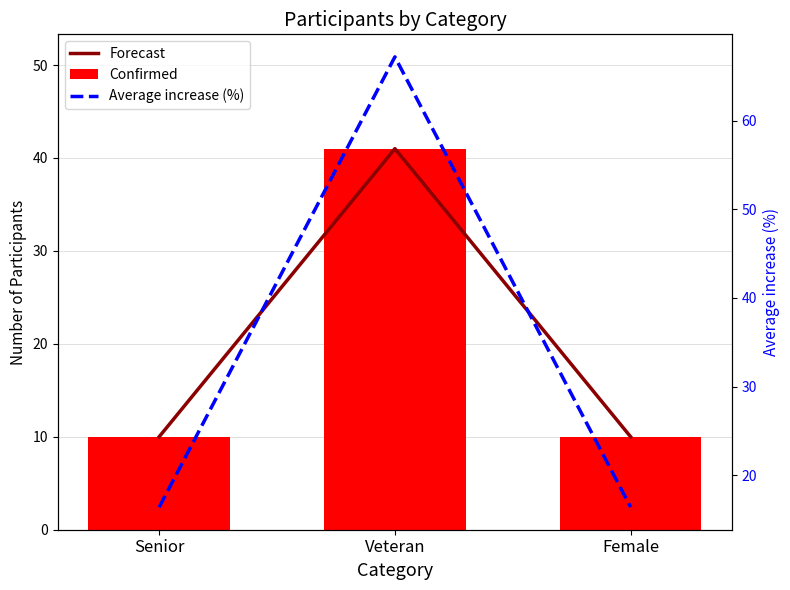

What is the difference between the maximum and second lowest values in the Average increase (%) series?

50.8